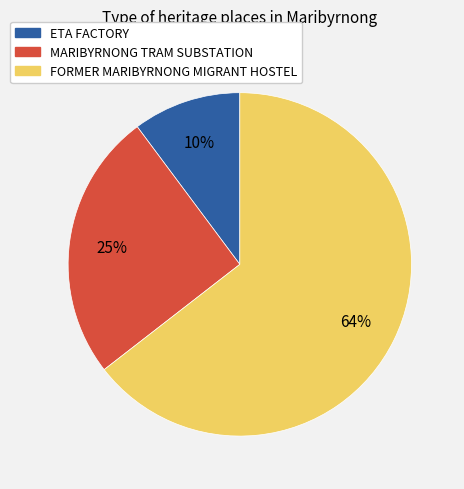

To the nearest percent, what is the average slice percentage?

33%